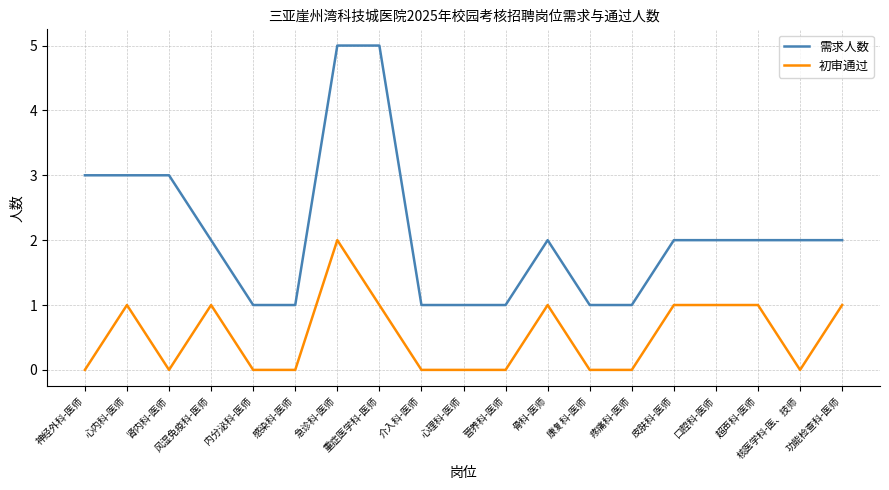

What is the sum of all 需求人数 values?

40